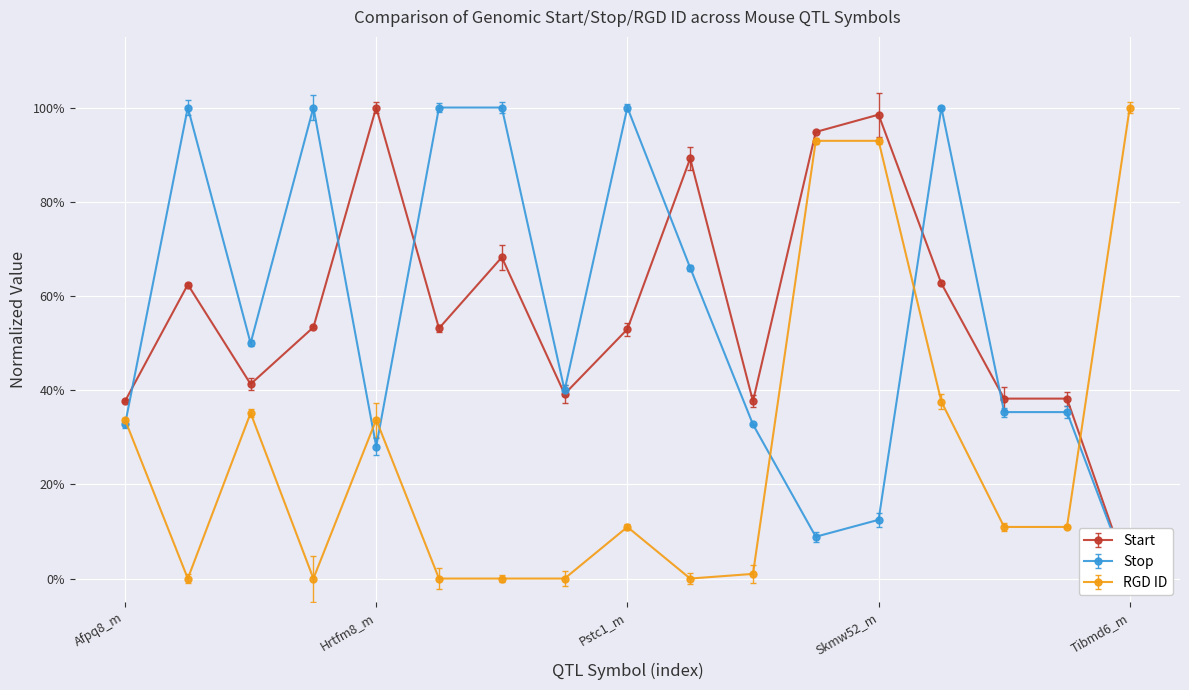

What position from the right is Tbbr1_m?

4